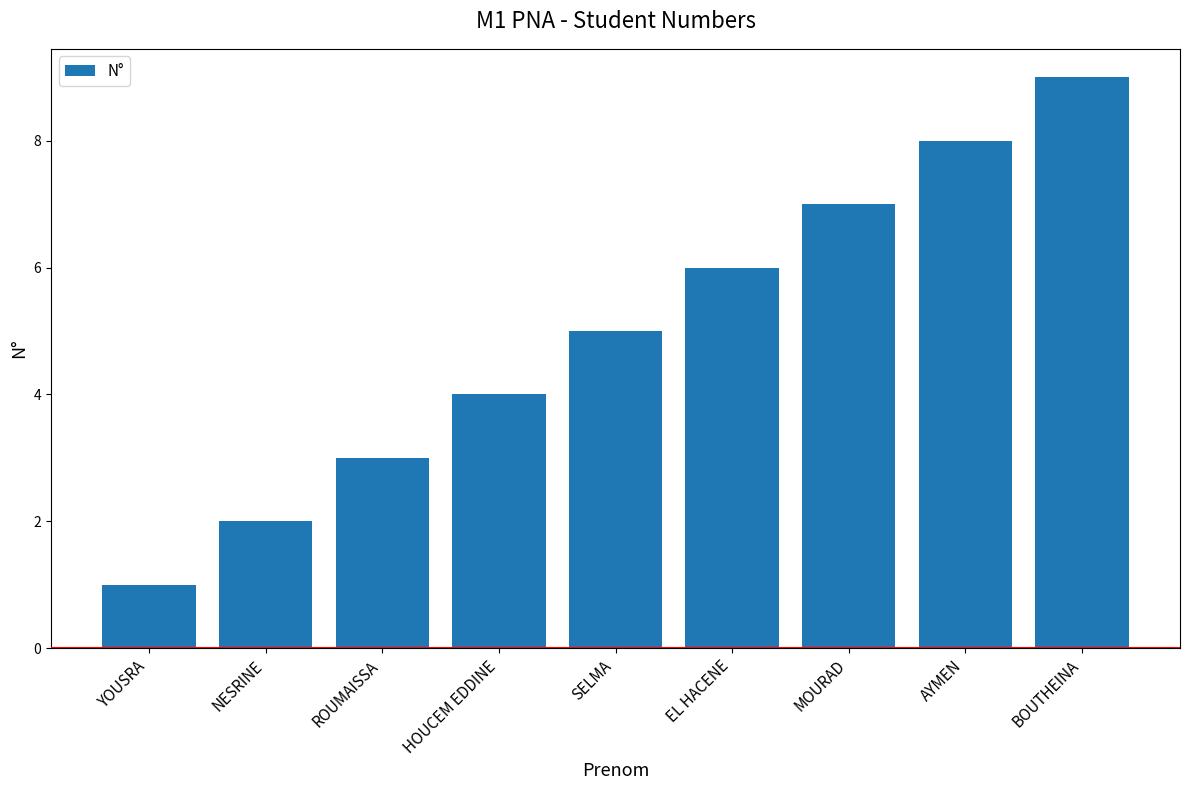

What is the sum of all values?

45